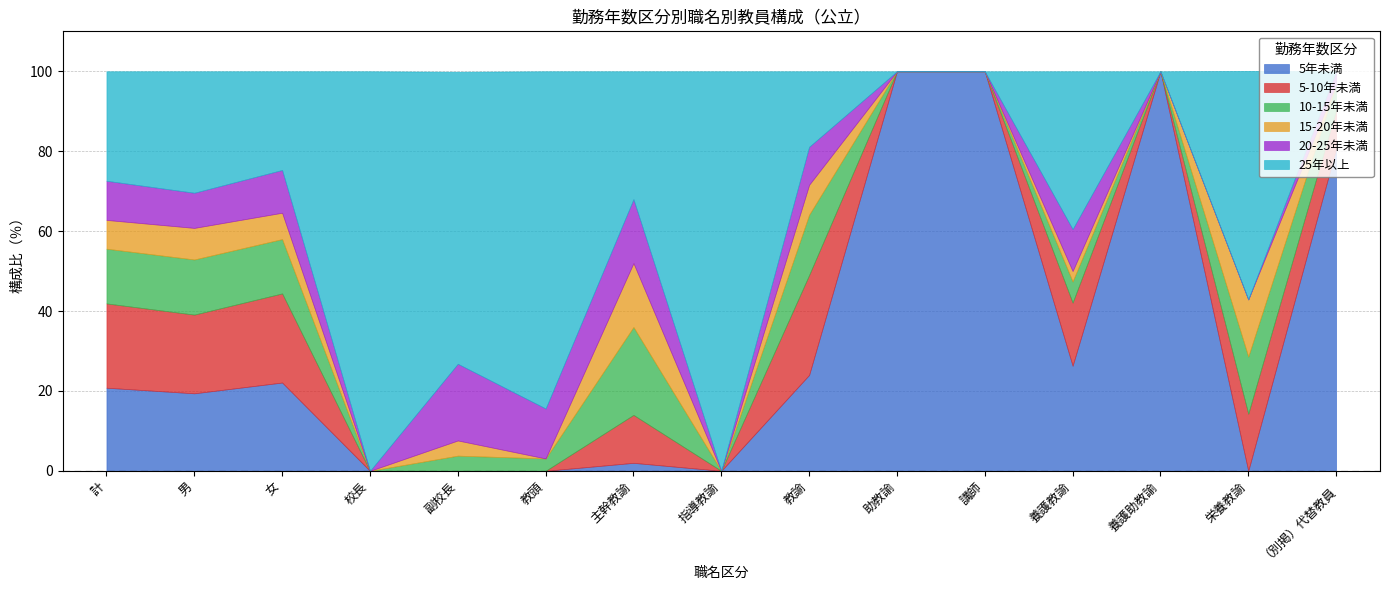

The 20-25年未満 series shows 5.2 at （別掲）代替教員. True or false?

False